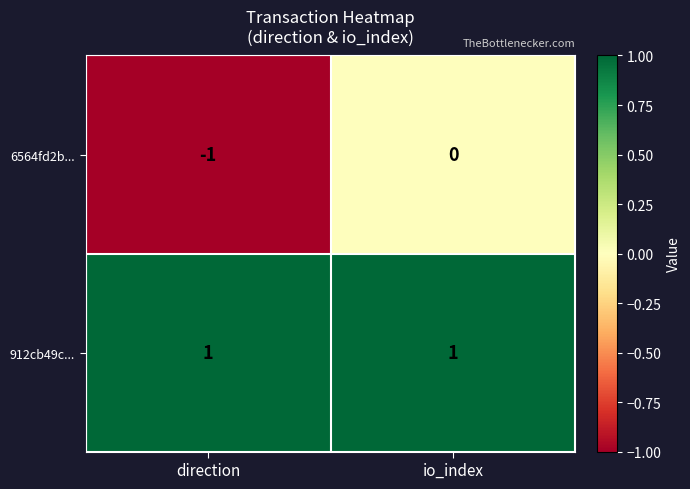

At direction, list the series in order from smallest to largest.

6564fd2b..., 912cb49c...